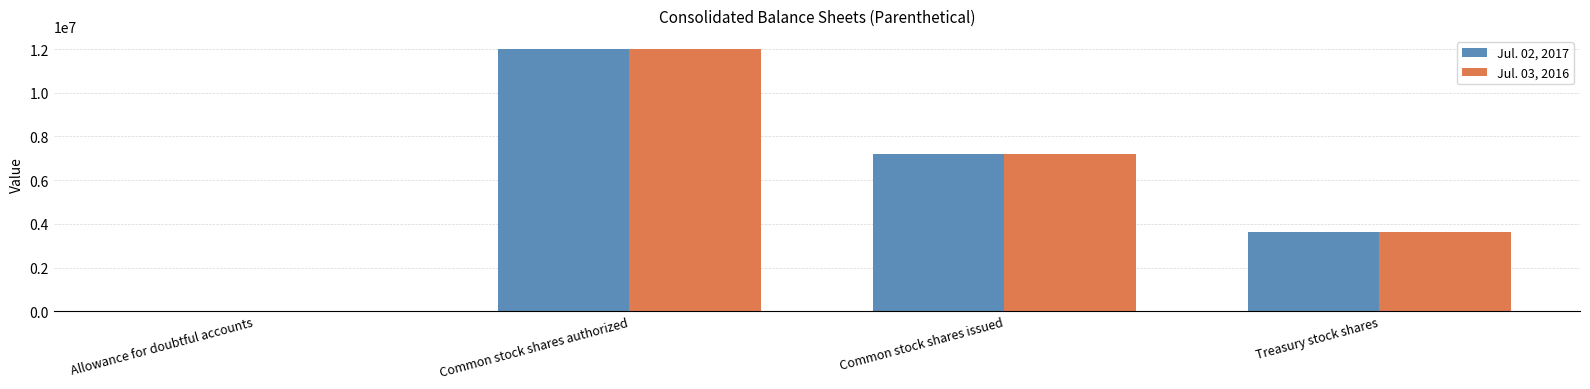

At which category does the chart reach its peak across all series?

Common stock shares authorized